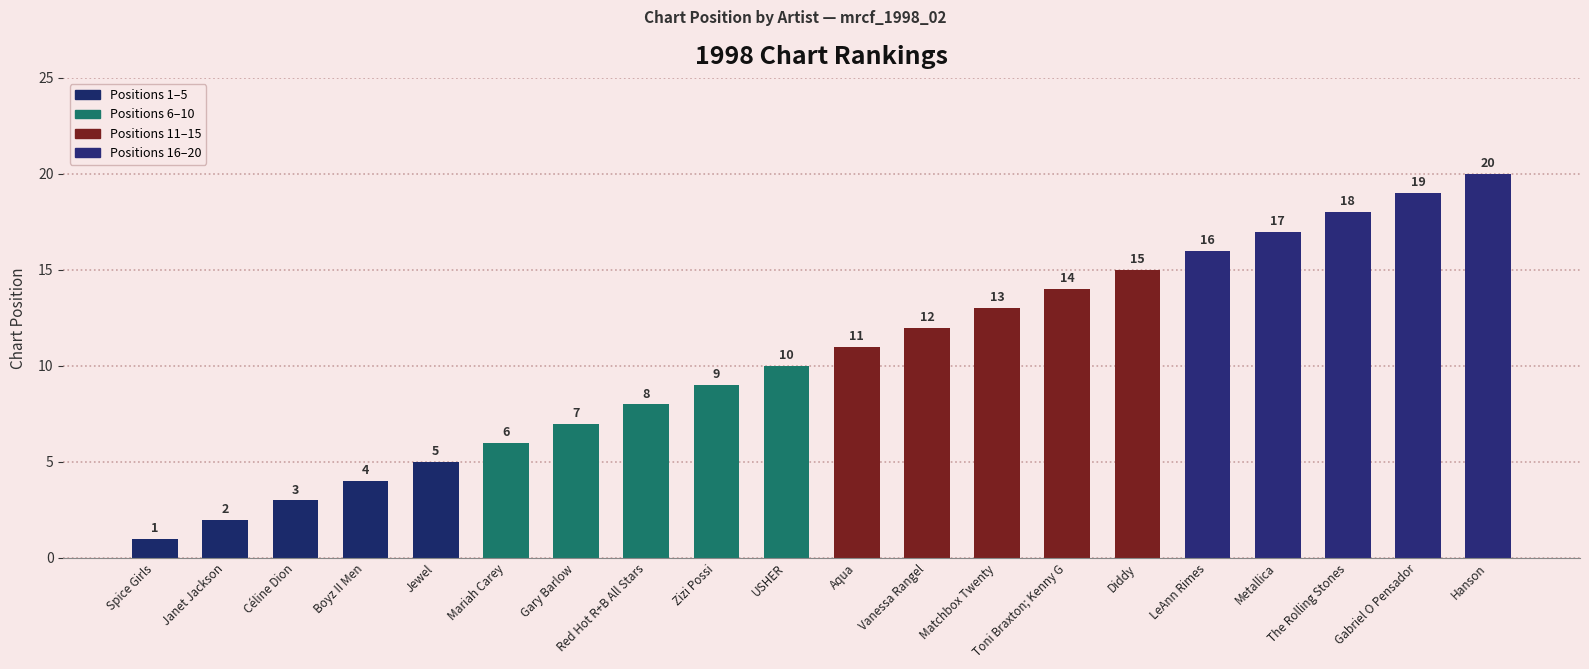

Which has a higher value, Toni Braxton; Kenny G or USHER?

Toni Braxton; Kenny G